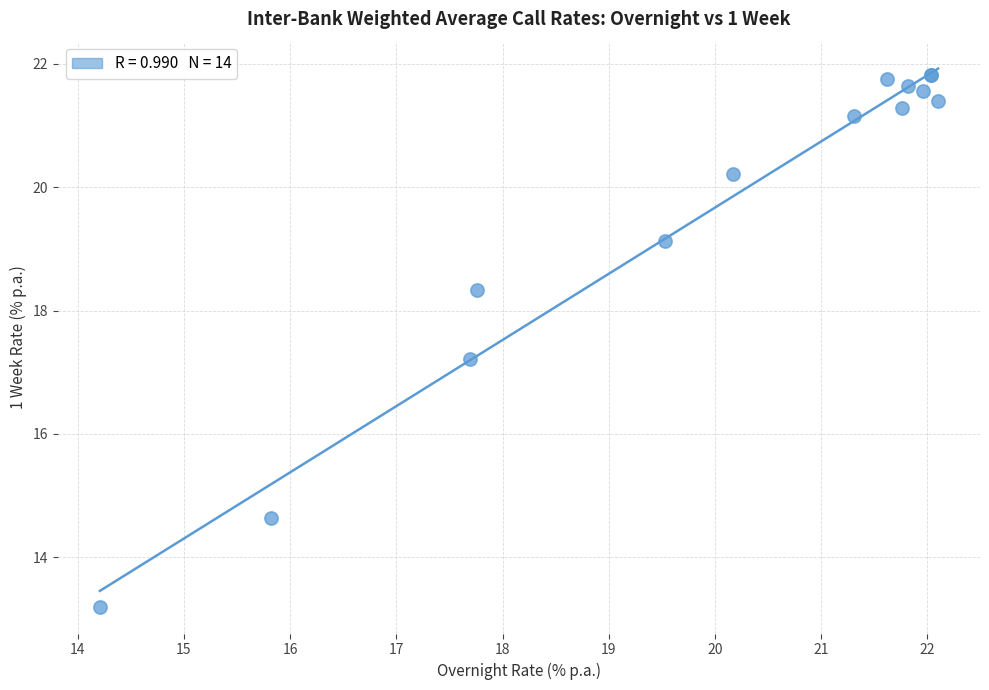

What Y value in the scatter plot is closest to 17?

17.2